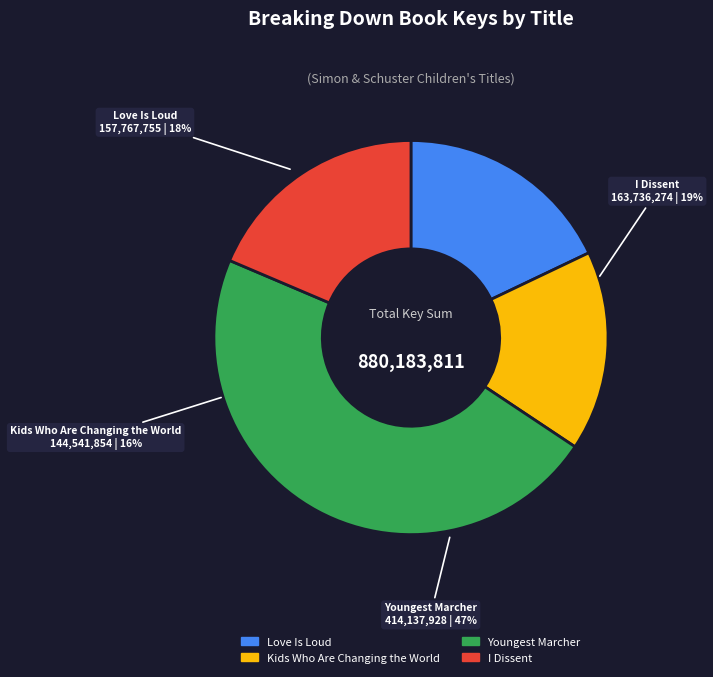

To the nearest percent, what is the average slice percentage?

25%